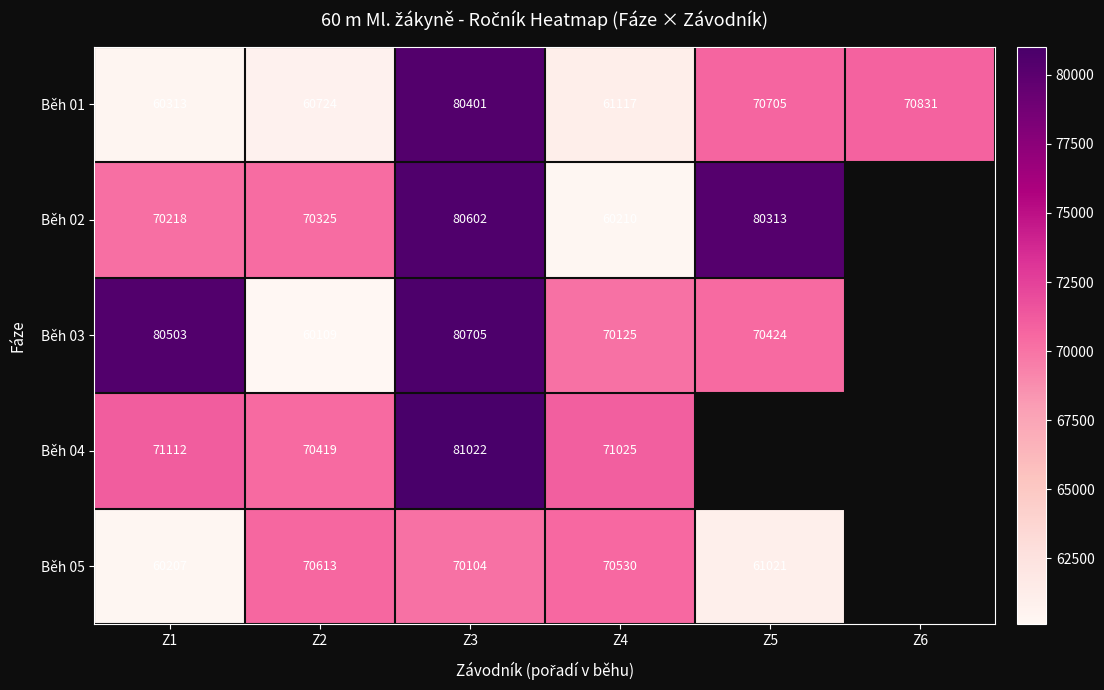

What is the minimum value shown in the chart?

60109.0